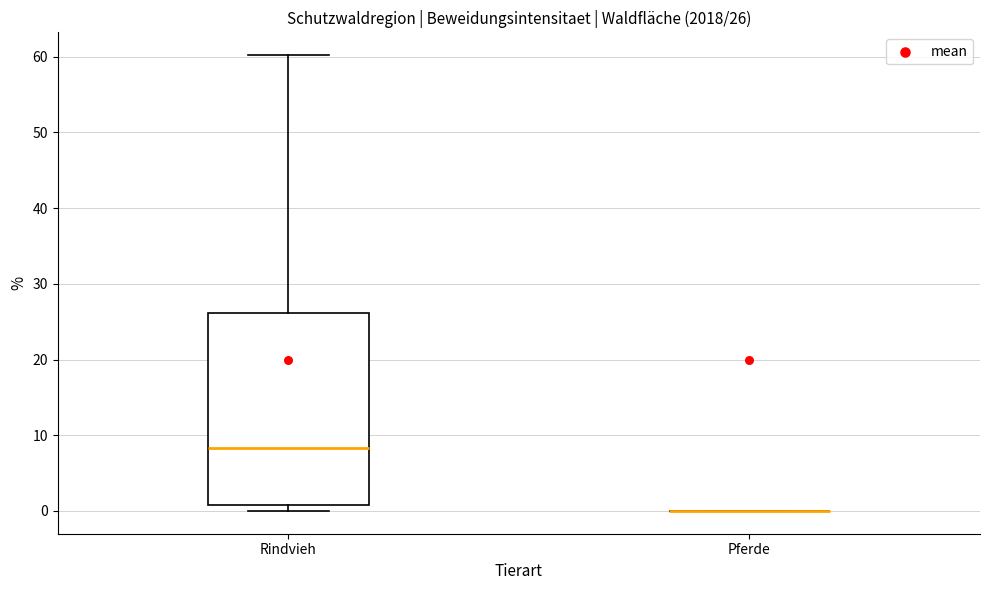

Which box is the tallest, from its lower edge to its upper edge?

Rindvieh